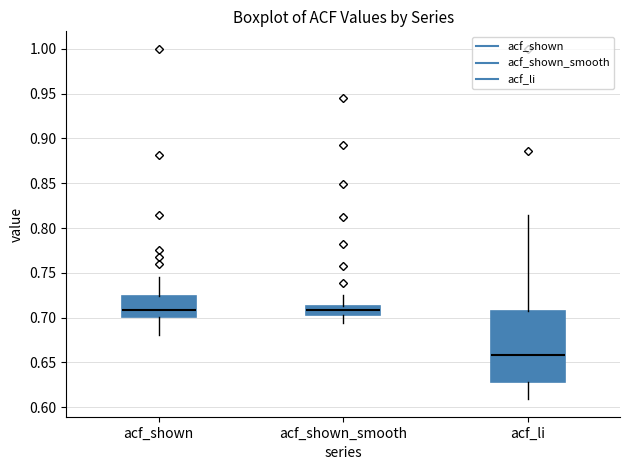

Reading left to right, read every box against the y-axis: the position of its median line, the range the box covers, and the ends of its whiskers. The values are not printed on the chart, so give them approximately, as read against the axis.

acf_shown: median 0.710, box 0.700 to 0.725, whiskers 0.680 to 0.745
acf_shown_smooth: median 0.710, box 0.705 to 0.715, whiskers 0.695 to 0.725
acf_li: median 0.660, box 0.630 to 0.705, whiskers 0.610 to 0.815